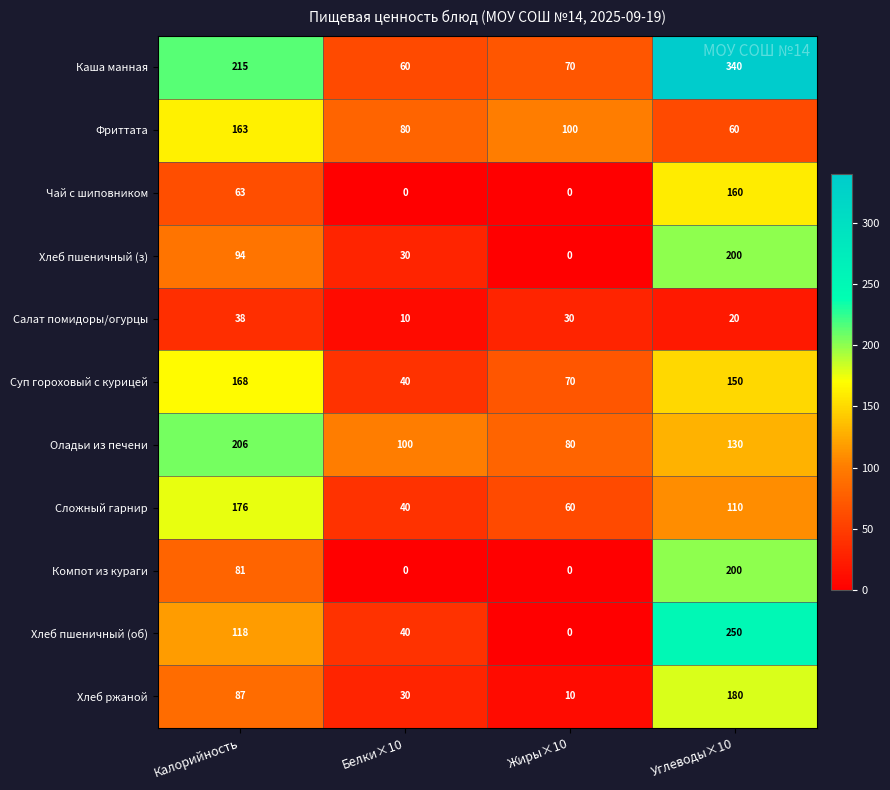

What is the greatest value displayed?

340